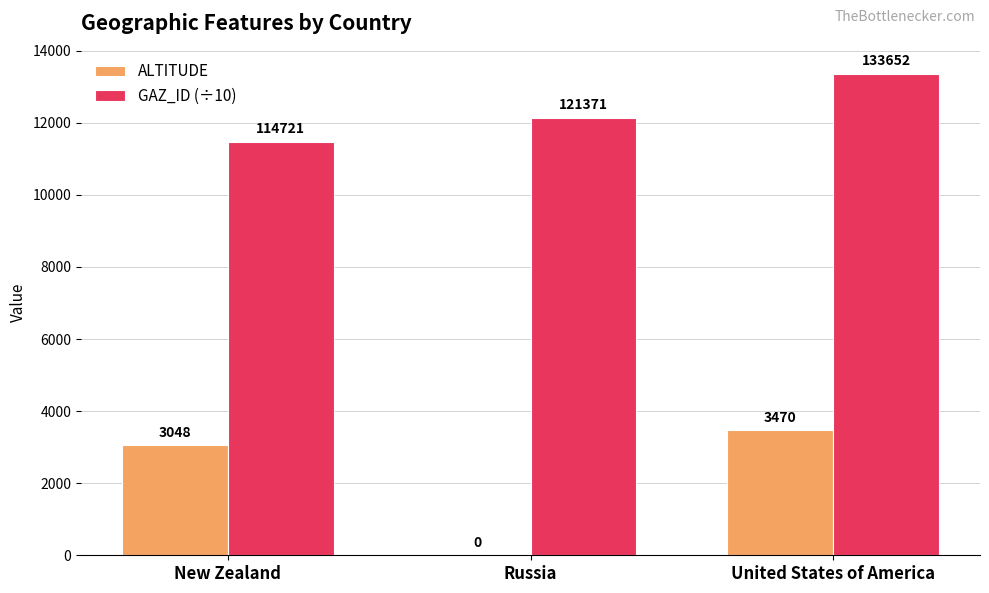

What is the approximate value of ALTITUDE at New Zealand?

3048.0